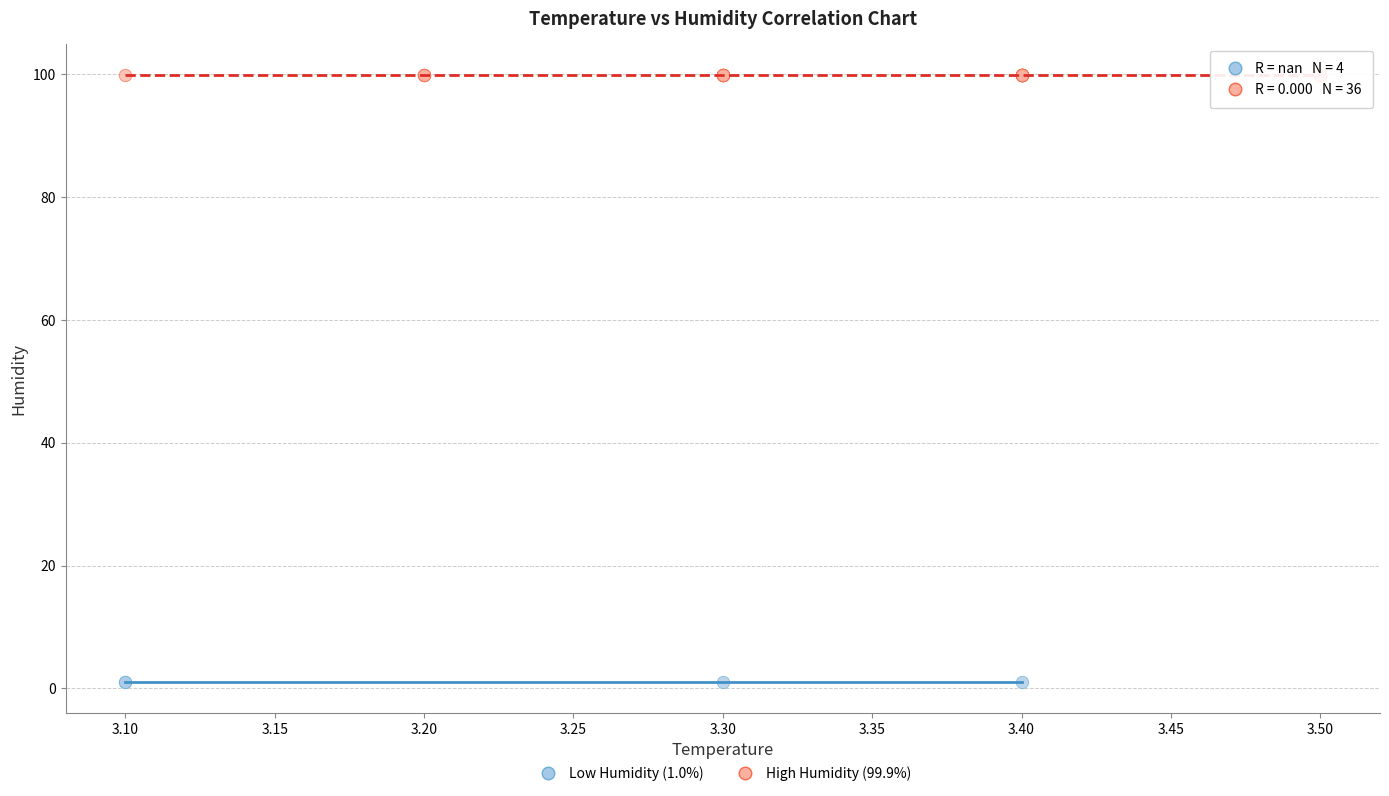

Which series contains the highest Y value?

High Humidity (99.9%)